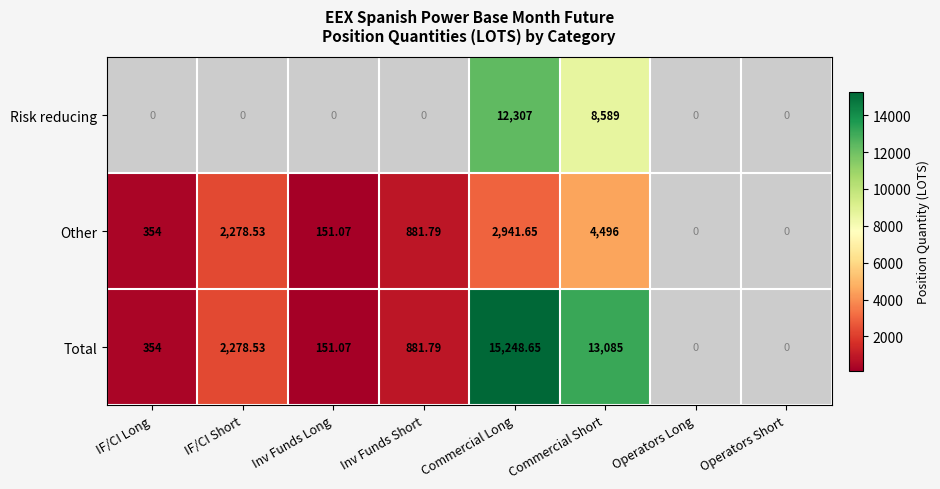

Rank the series at Commercial Short from highest to lowest value.

Total, Risk reducing, Other